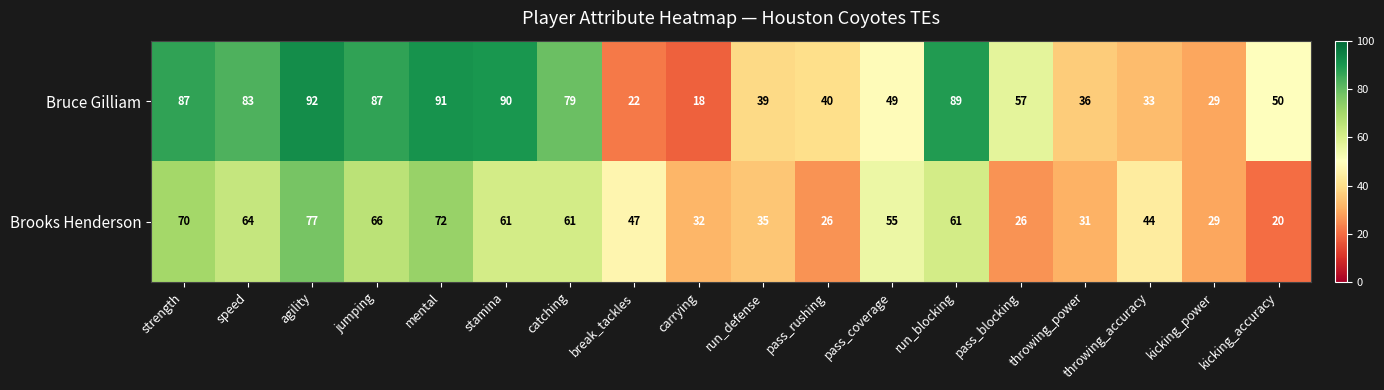

What is the maximum value shown in the chart?

92